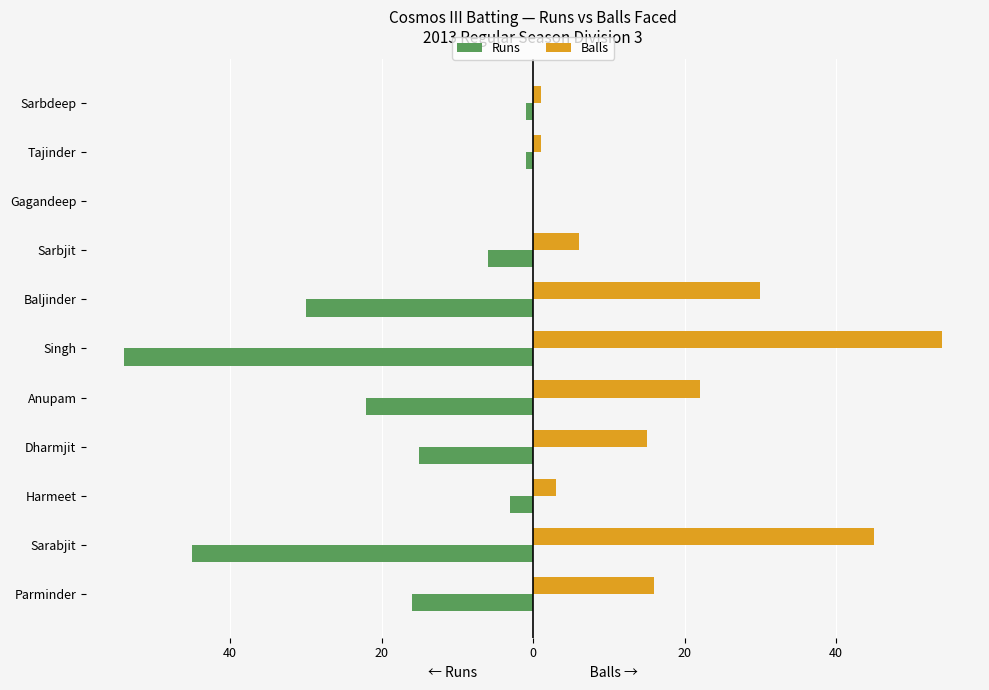

Reading left to right, extract all data points from this chart.

Runs: -16	-45	-3	-15	-22	-54	-30	-6	0	-1	-1
Balls: 16	45	3	15	22	54	30	6	0	1	1